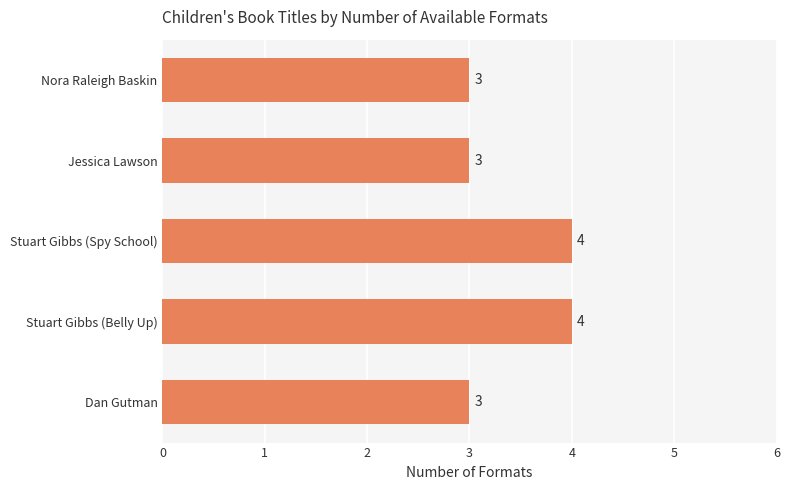

True or false: the data shows 3 at Dan Gutman.

True